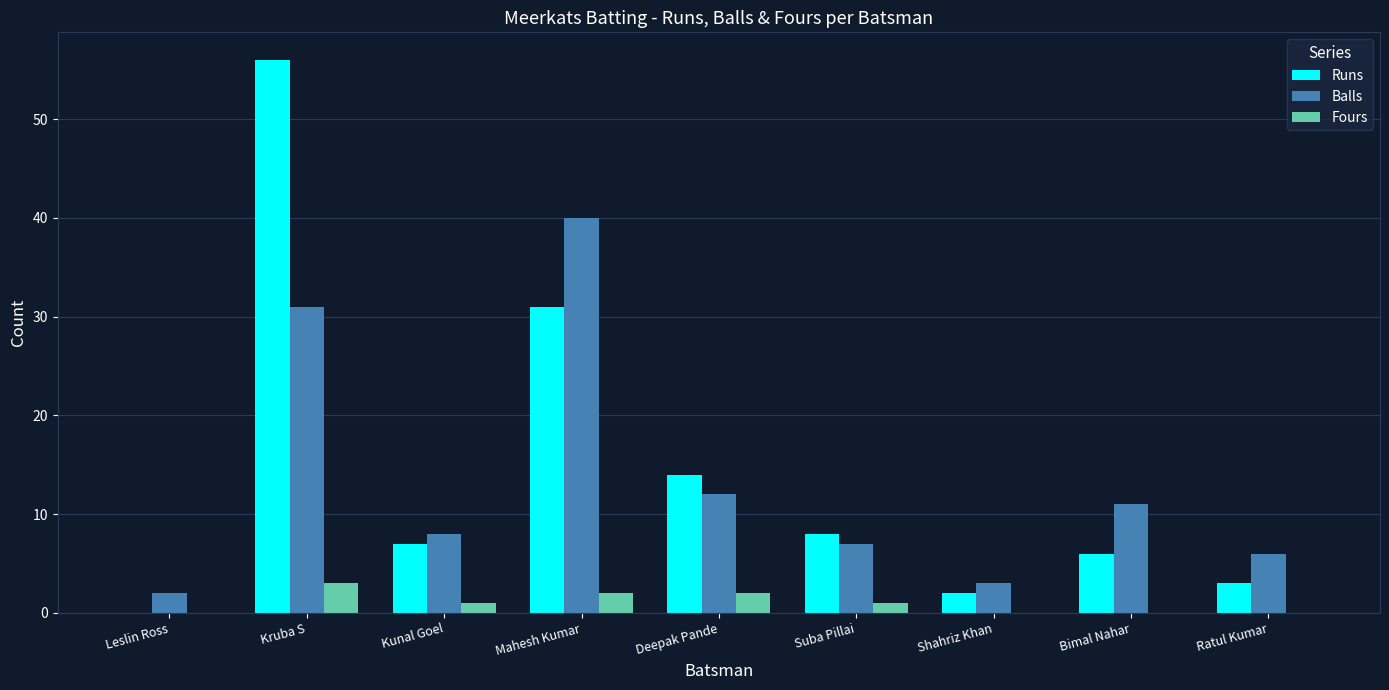

Between Mahesh Kumar and Ratul Kumar, which series saw the biggest shift?

Balls